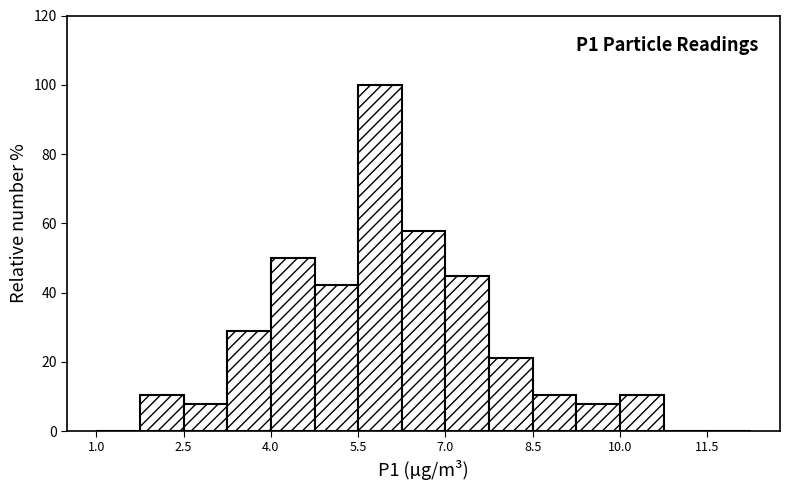

Read against the x-axis, roughly where is the centre of the tallest bar?

5.8